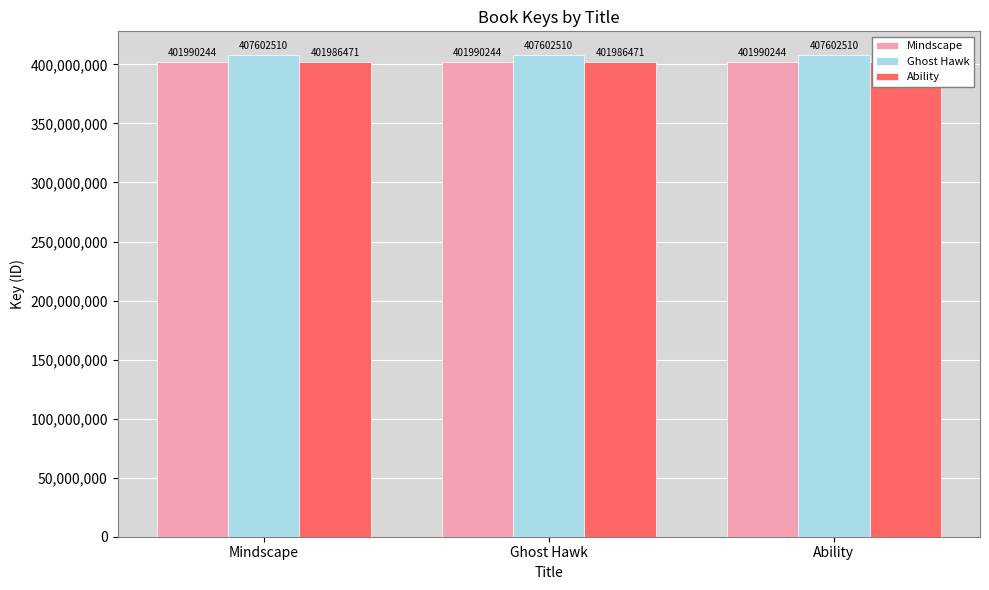

What is the label of the 1st bar from the left?

Mindscape